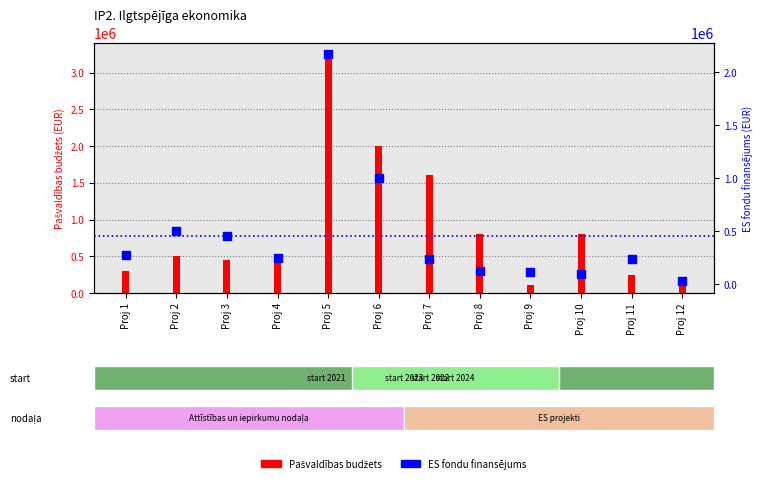

What are all the series names shown in the legend?

Pašvaldības budžets, ES fondu finansējums